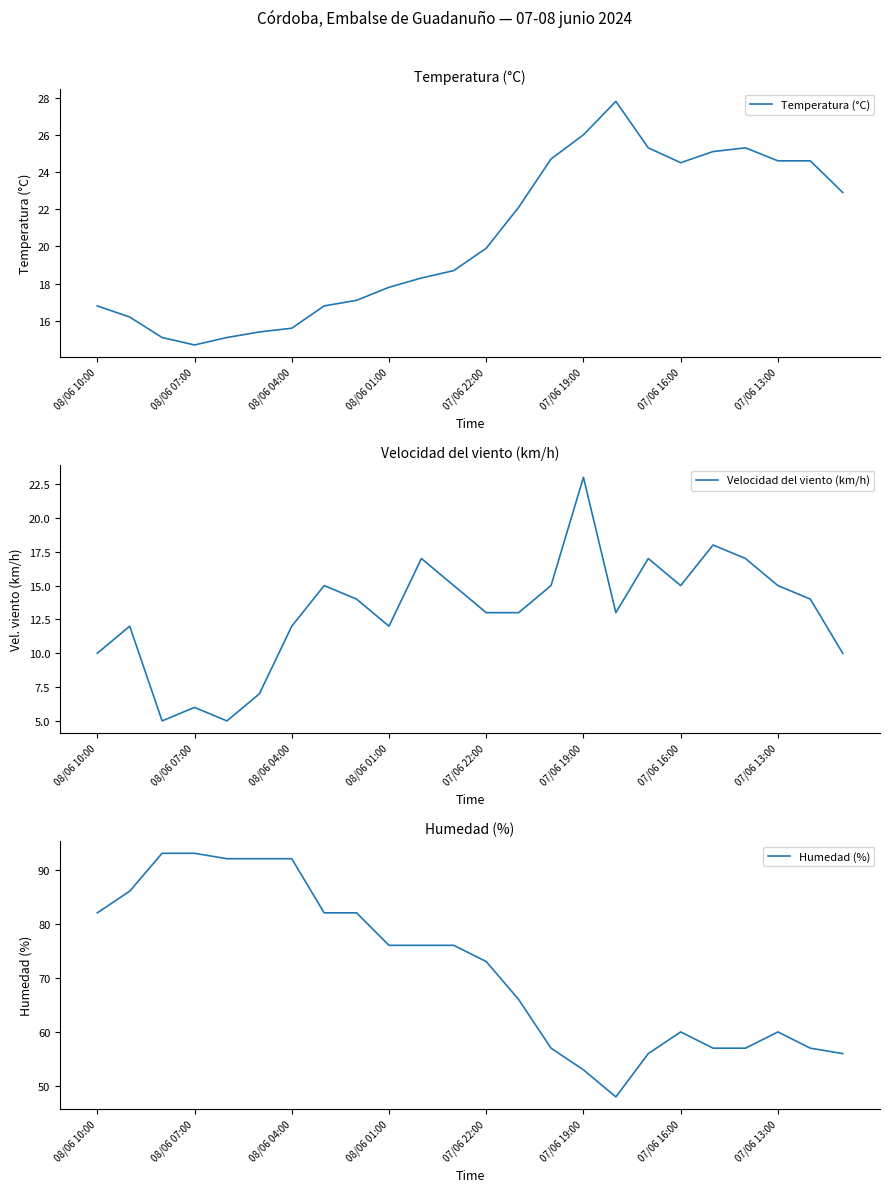

At which label does Temperatura (°C) first exceed 19?

07/06 22:00